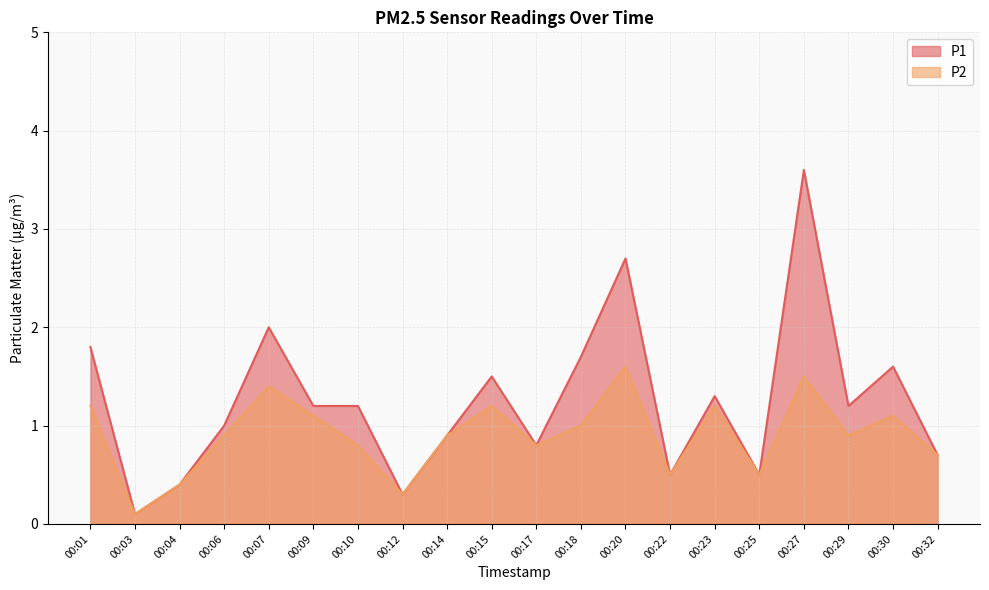

Between 00:22 and 00:18, which is larger?

00:18